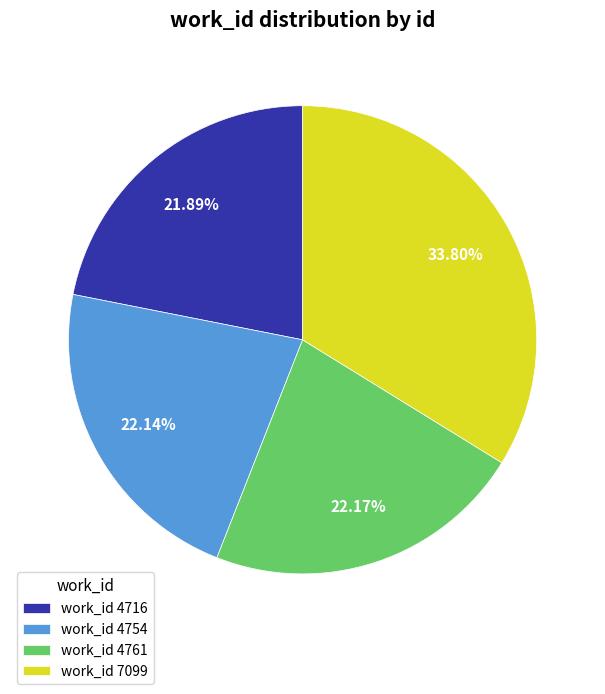

Is there a majority slice in this chart?

No